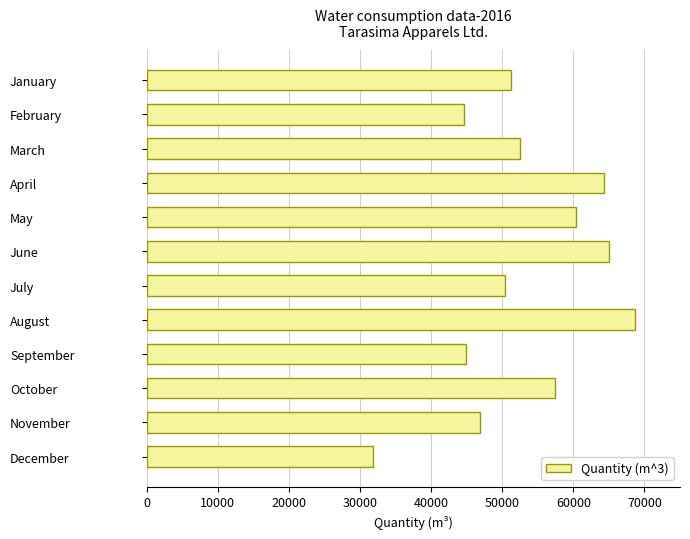

The chart shows a value of 50354.0 at July. True or false?

True